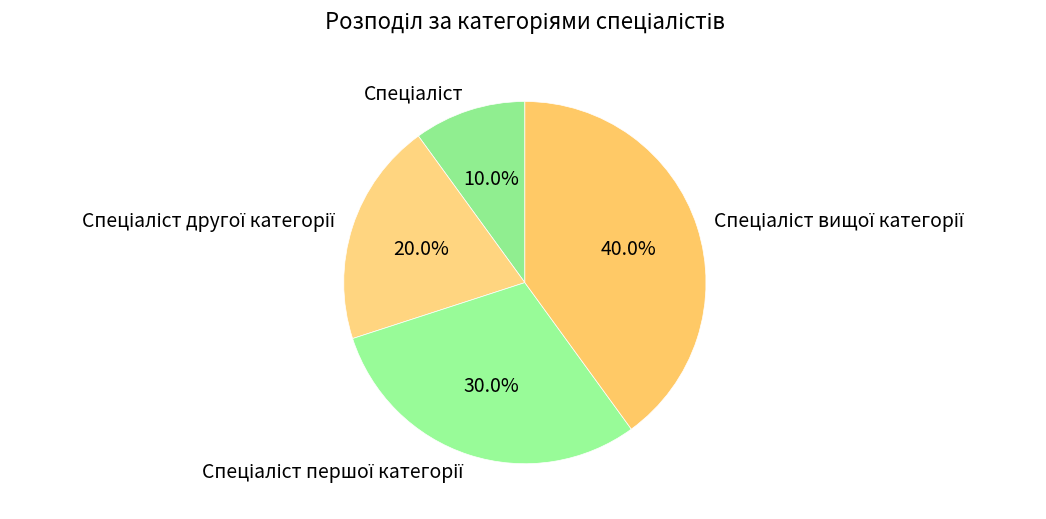

How many segments does this pie chart have?

4